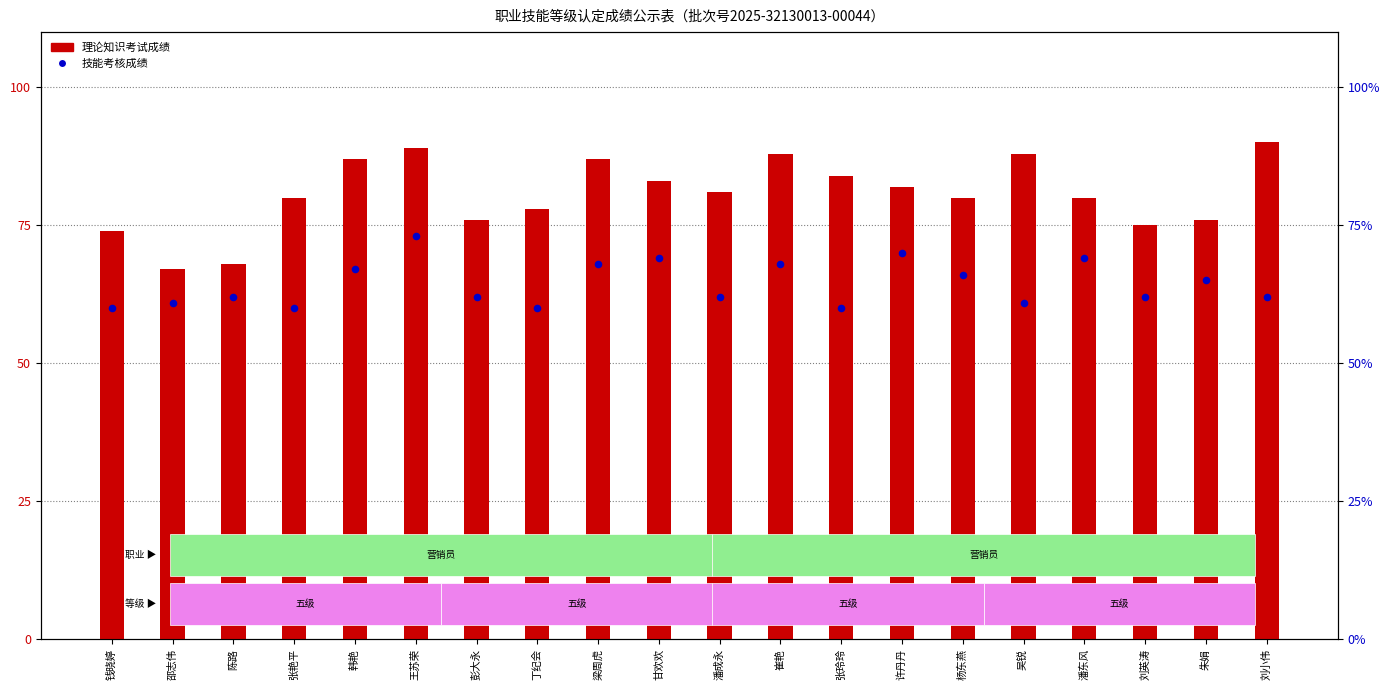

Which series has the largest total across all categories?

理论知识考试成绩